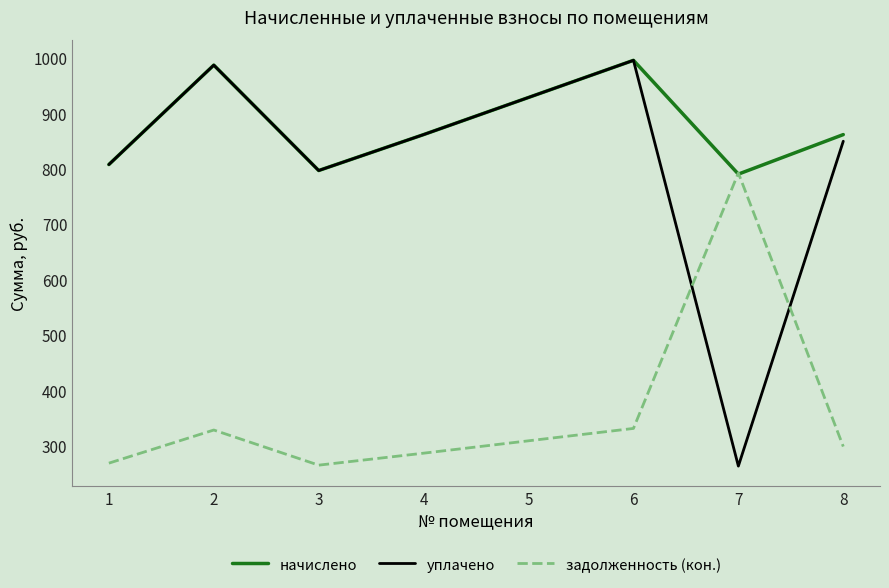

Which series has the largest total across all categories?

начислено